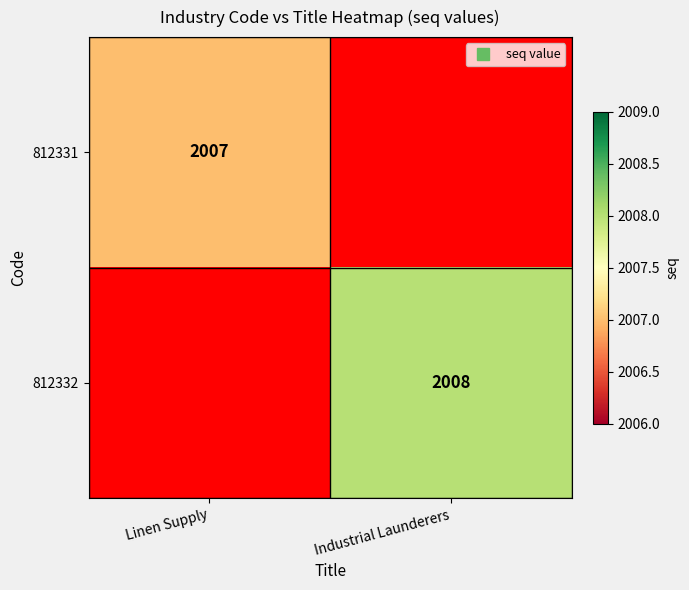

Which has a higher value, Linen Supply or Industrial Launderers?

Industrial Launderers